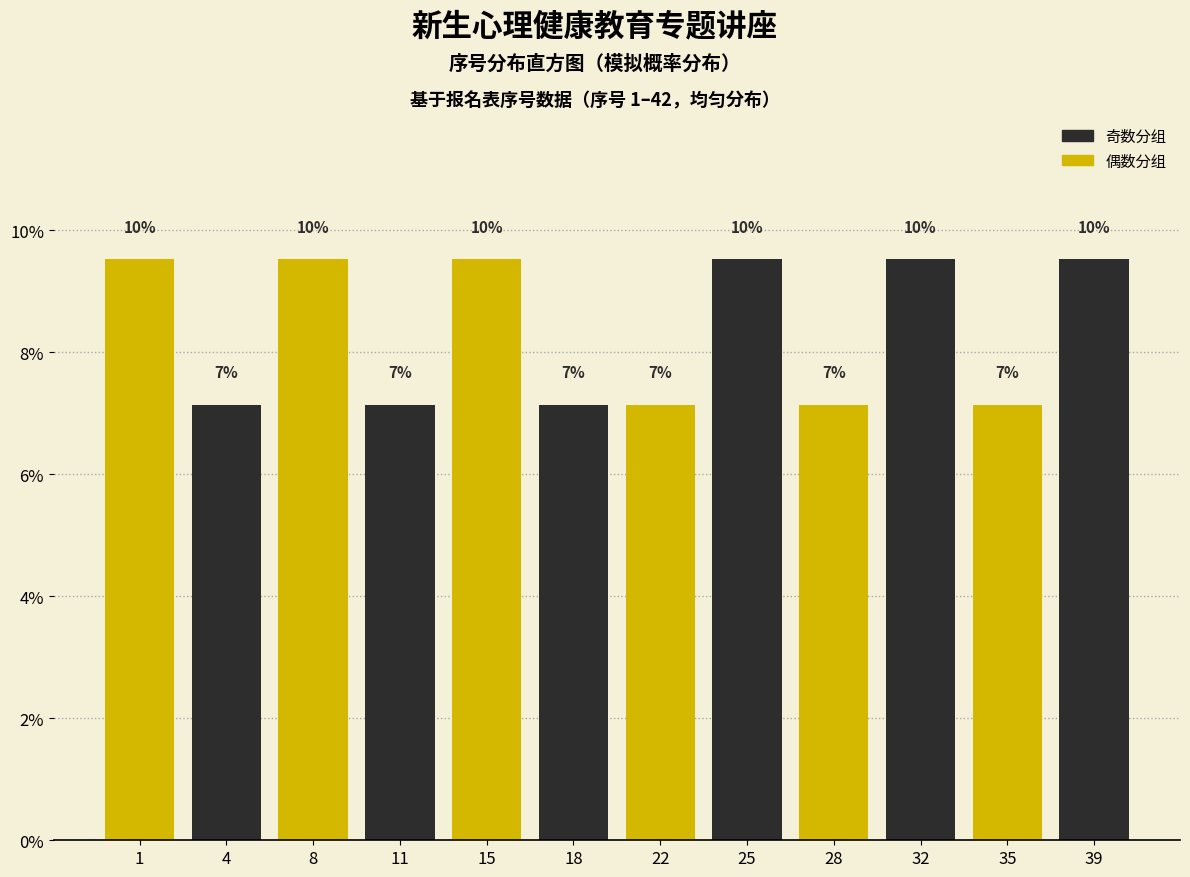

How many bars are there in total?

12